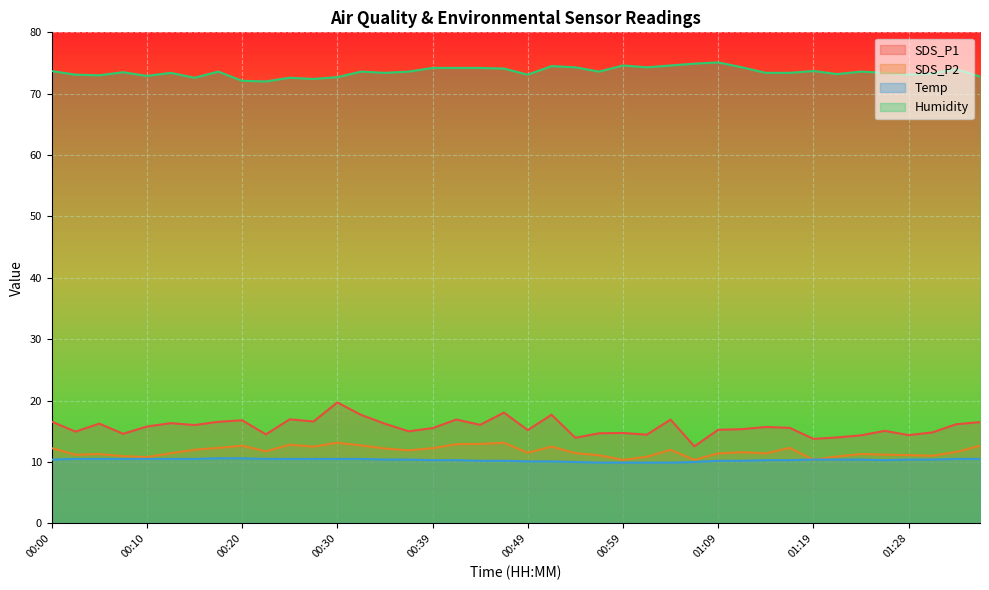

How many distinct data groups are displayed?

4